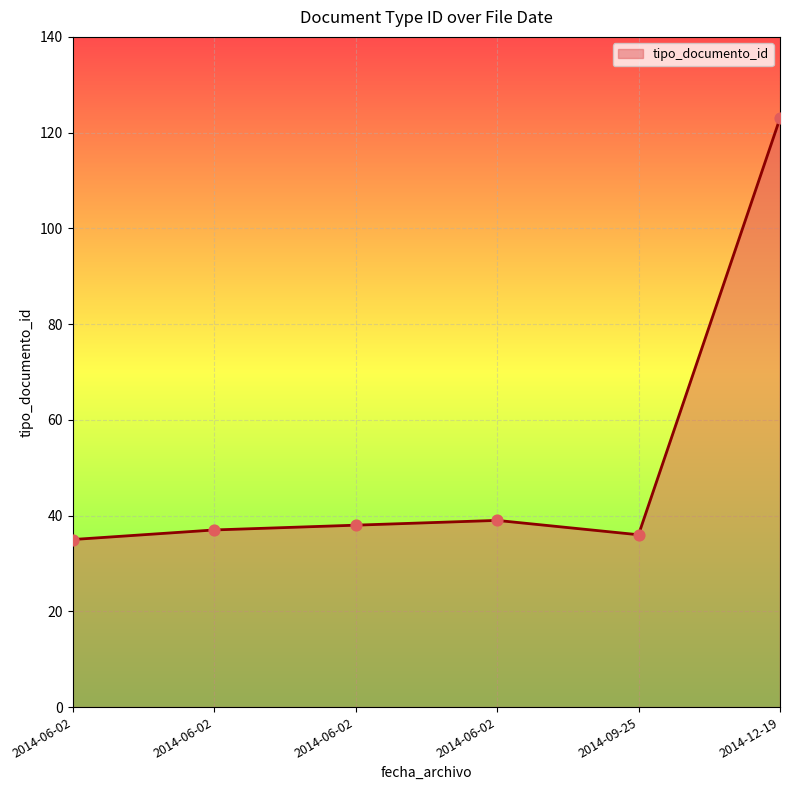

Does the chart have visible grid lines?

Yes